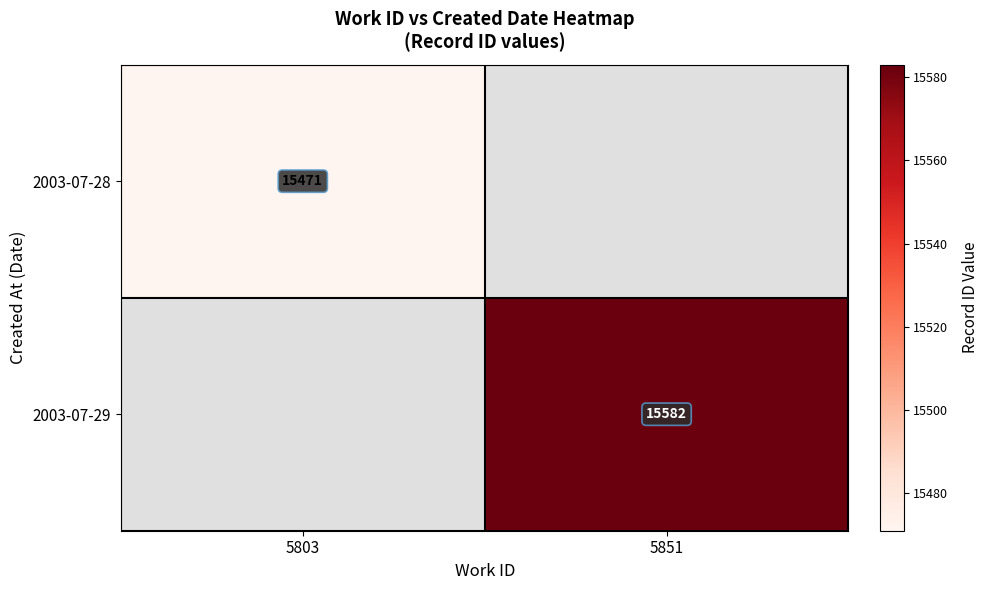

The value of 2003-07-28 at 5803 is 4882. True or false?

False